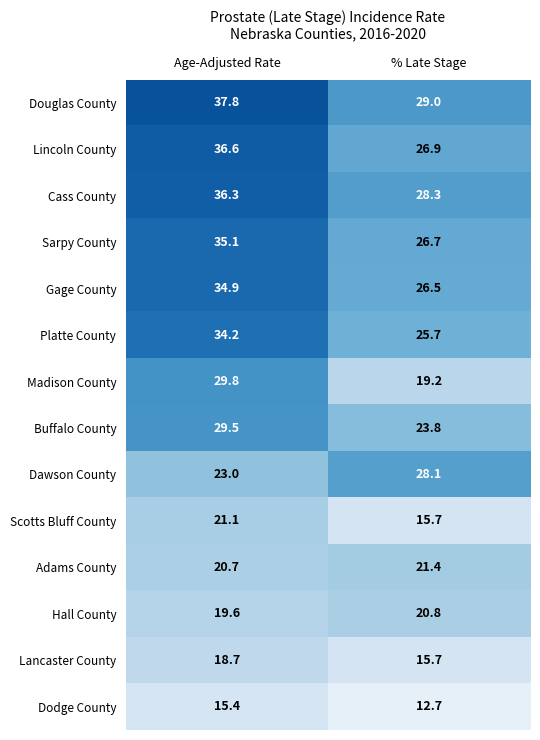

What is the total value across all series at Age-Adjusted Rate?

392.7